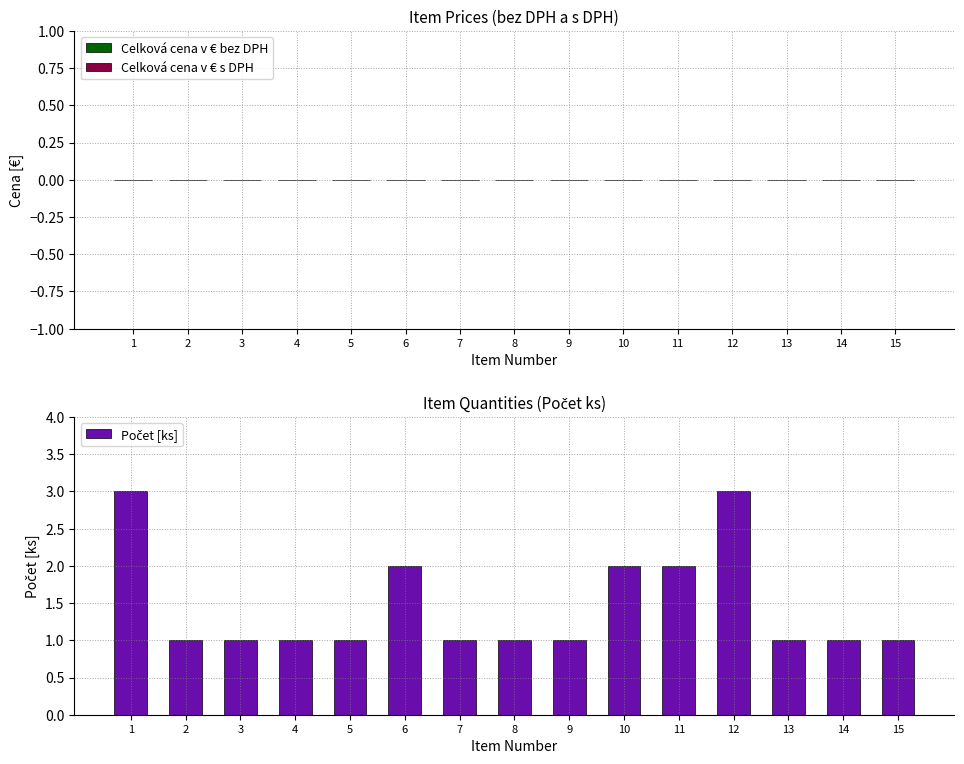

Approximately how many times larger is the value at 4 compared to 12?

0.3